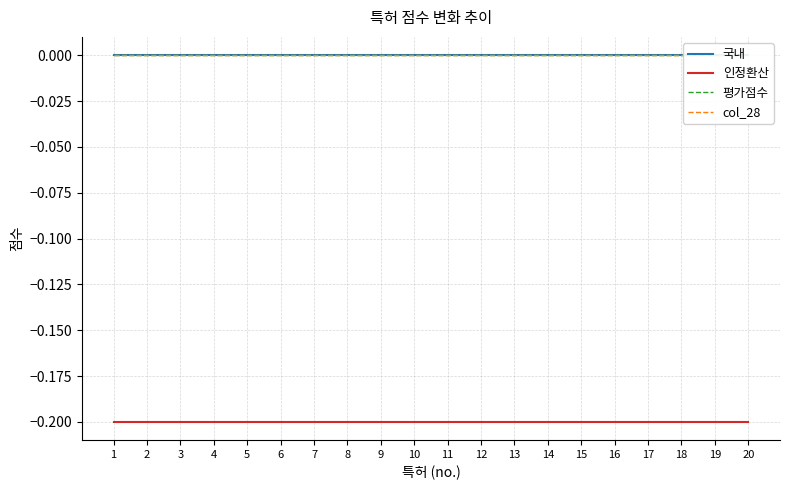

What is the value of the 인정환산 point at the 10th from the left?

-0.2